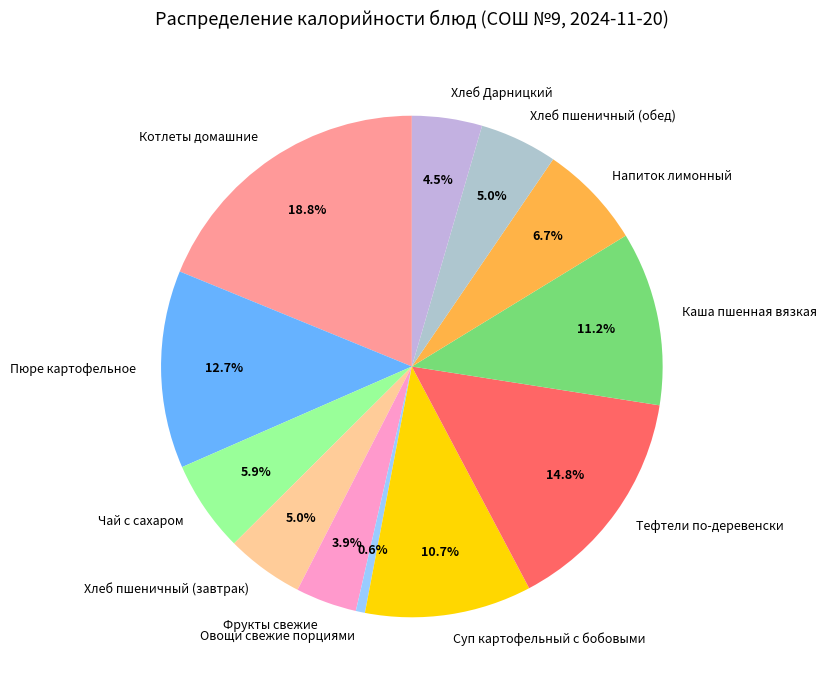

What is the ratio of the value at Пюре картофельное to the value at Хлеб пшеничный (обед)?

2.5